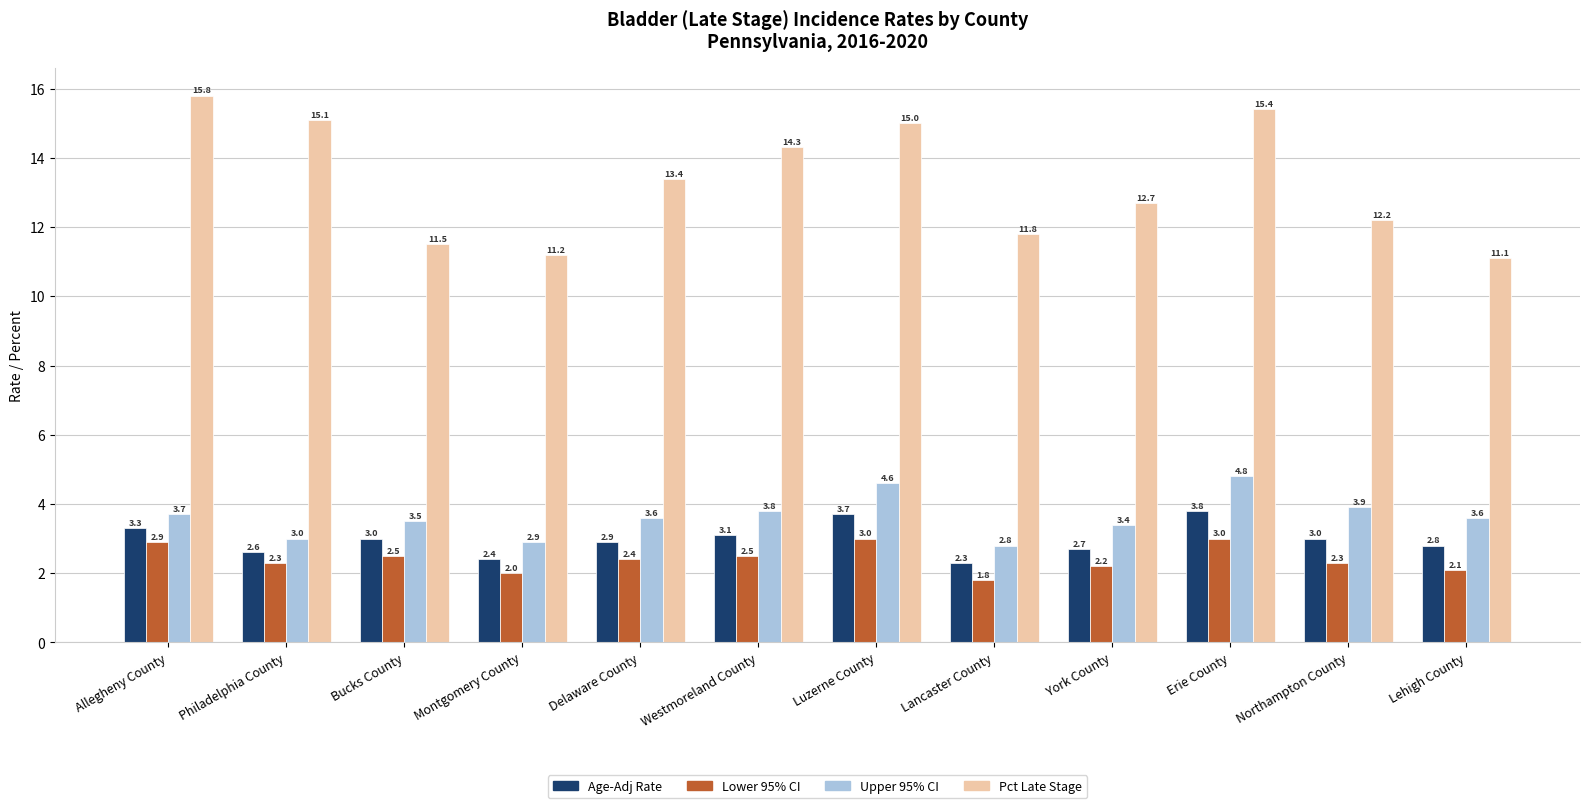

At which label does Age-Adj Rate first exceed 3?

Allegheny County